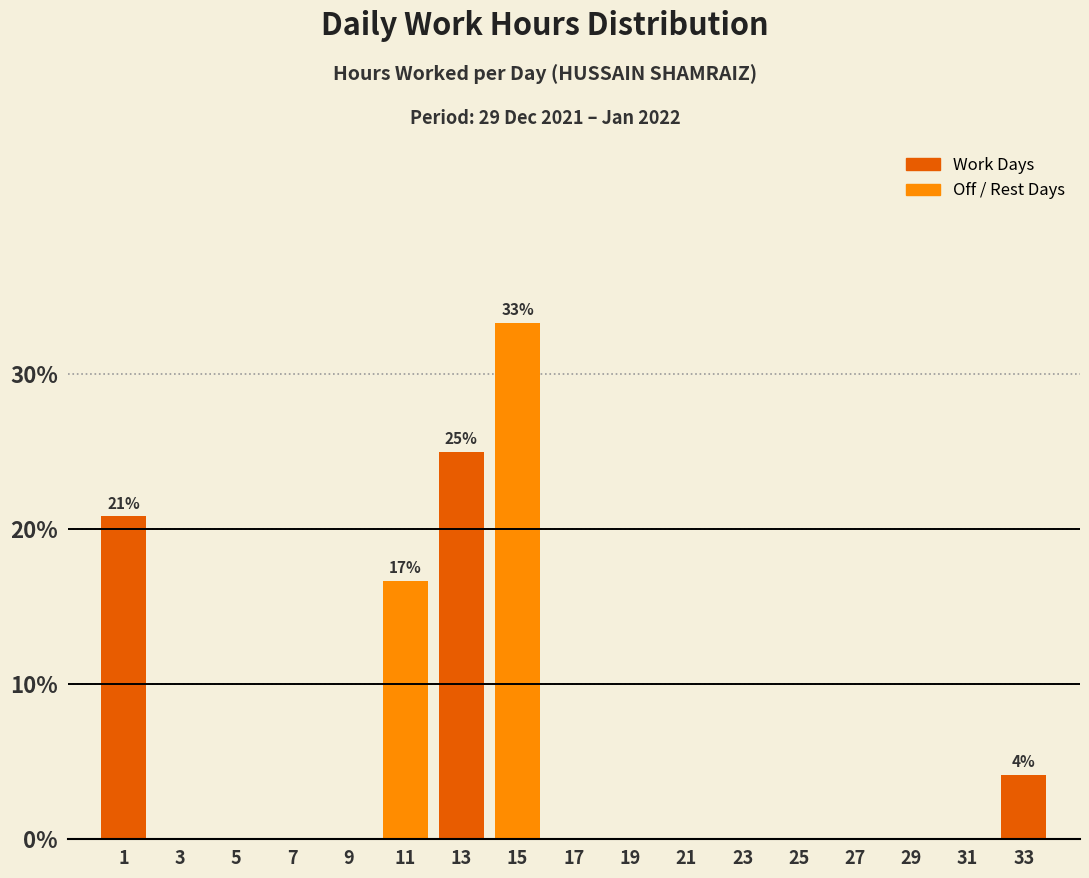

Which range on the x-axis has the tallest bar?

14 to 16